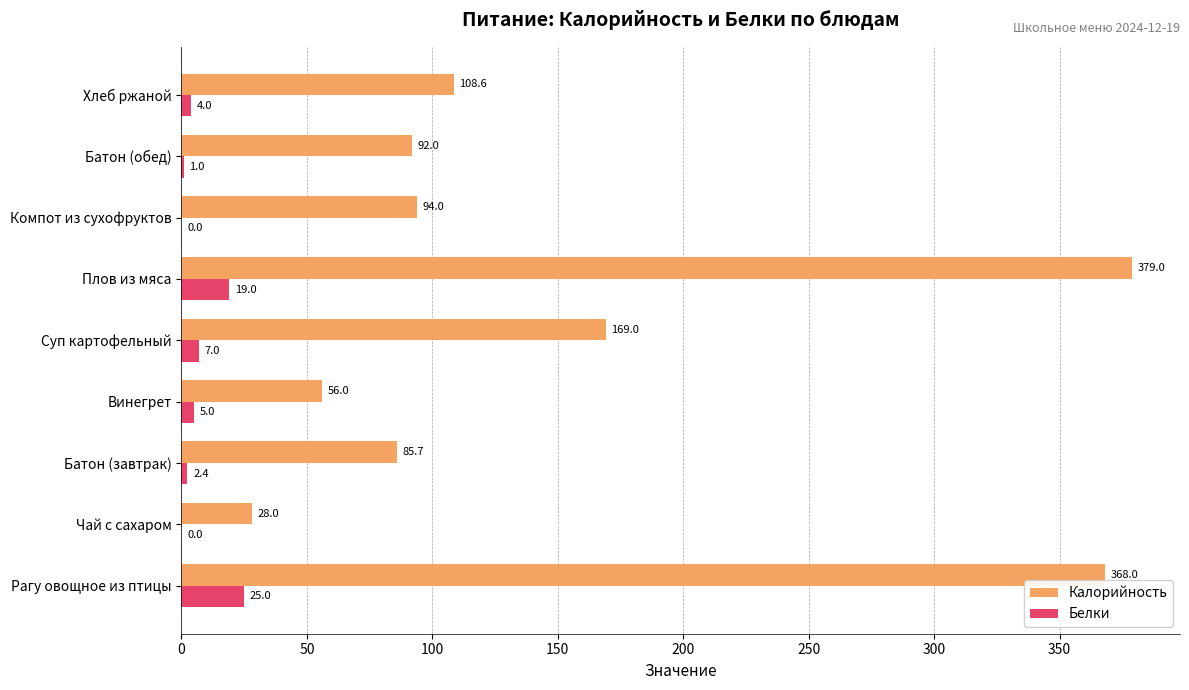

Where is Калорийность nearest to the value 203?

Суп картофельный